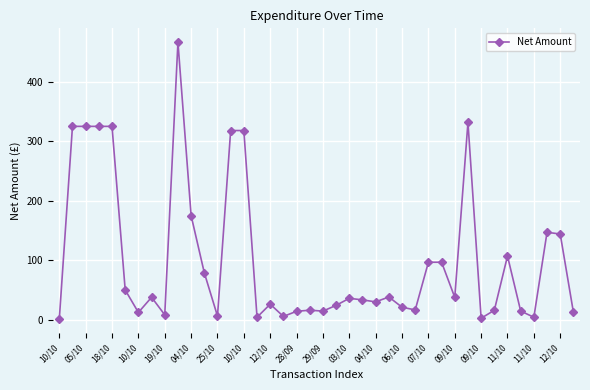

Is this an area chart (filled region under the line)?

No